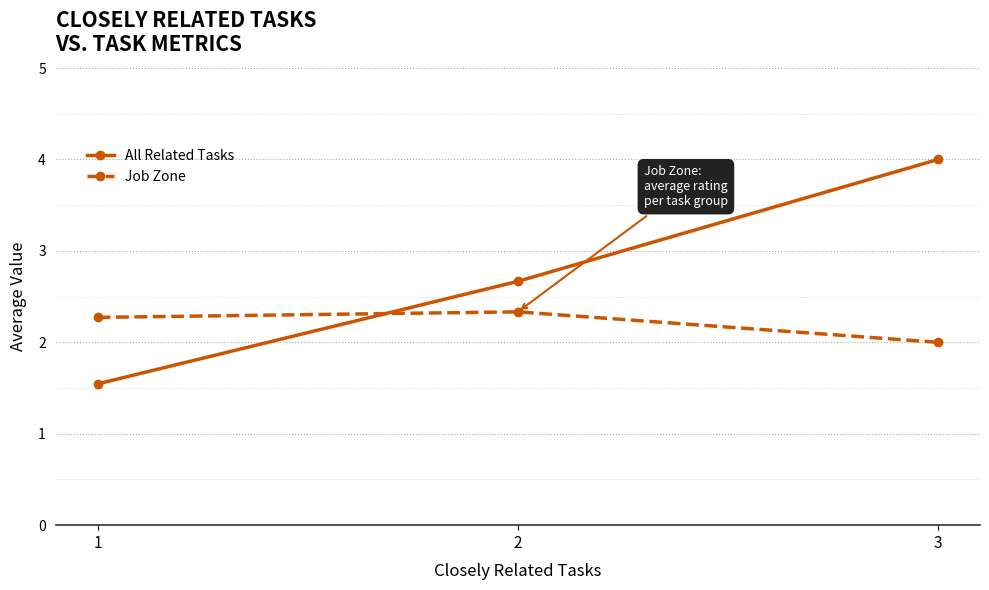

What is the total value across all series at 3?

6.0